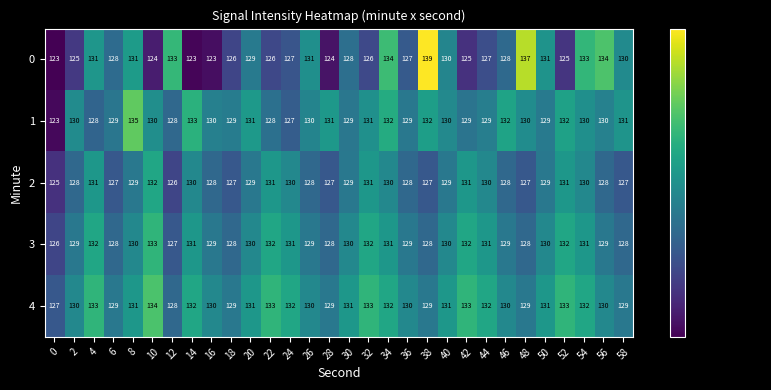

Rank the series by their maximum value, from highest to lowest.

0, 1, 4, 3, 2